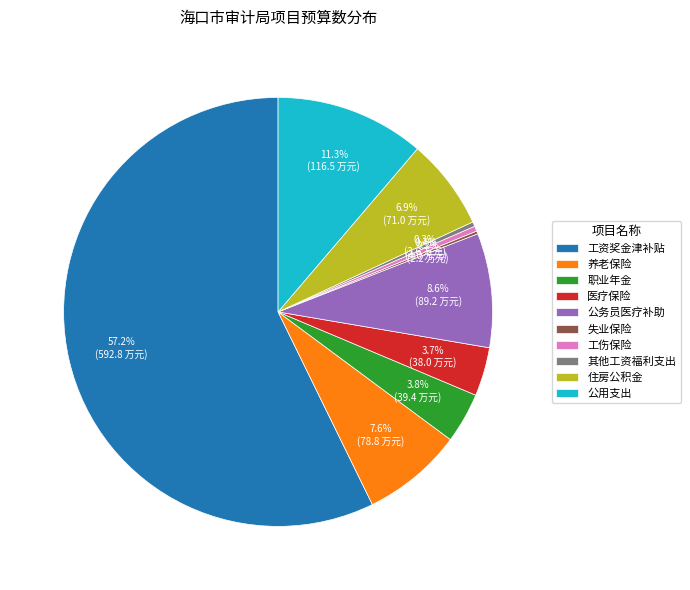

To the nearest percent, what is the difference between the 工资奖金津补贴 and 职业年金 slice percentages?

53%